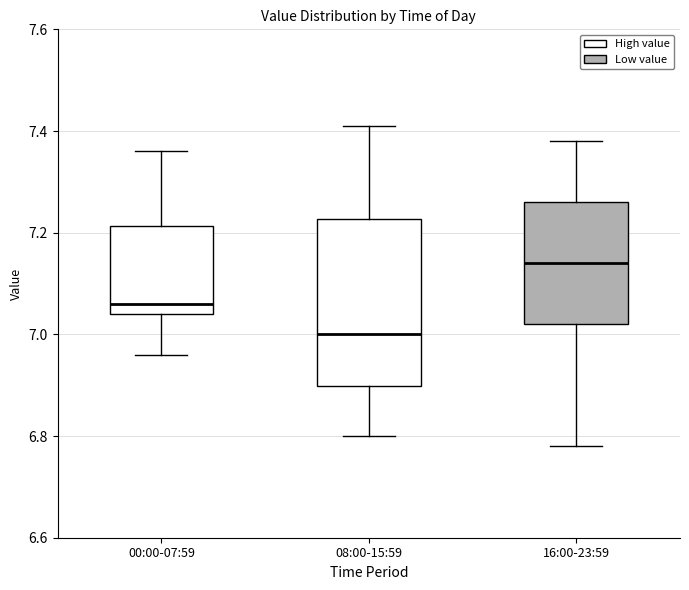

Which box's median line is the lowest?

08:00-15:59